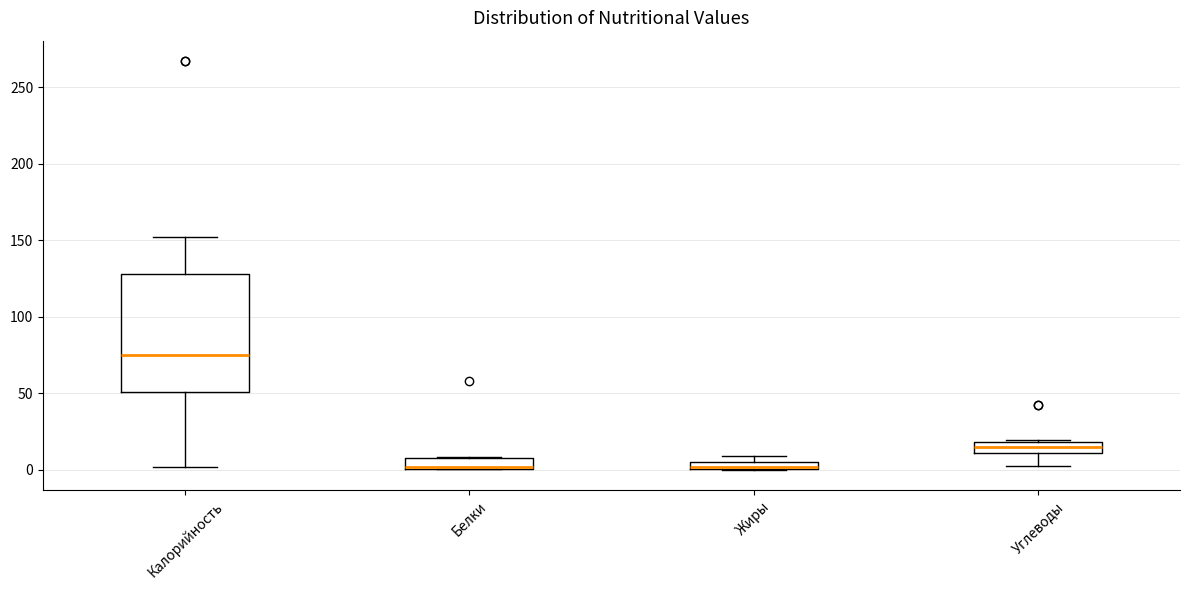

Which box is the tallest, from its lower edge to its upper edge?

Калорийность